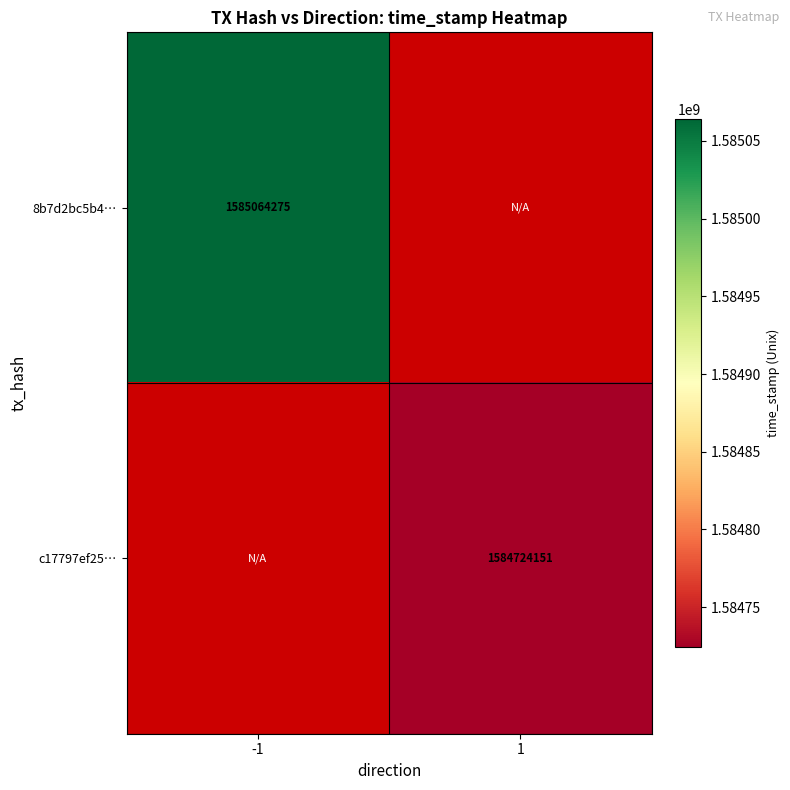

The c17797ef25… series shows 1584724151 at 1. True or false?

True